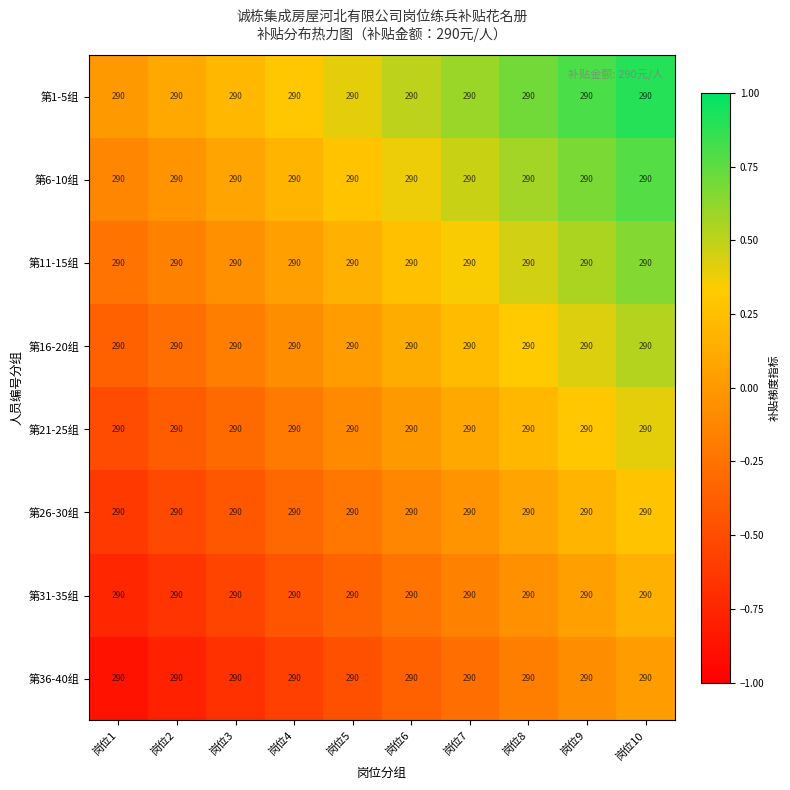

How many values in 第6-10组 are below zero?

2